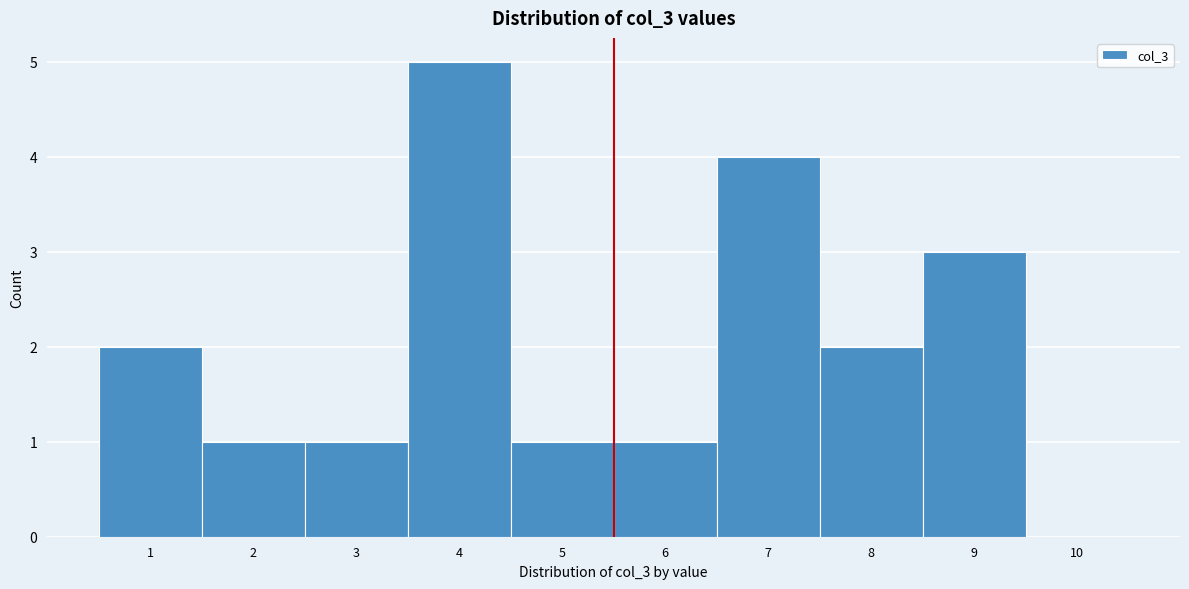

Reading left to right, transcribe this chart: for each bar, give the range it covers on the x-axis and its height. The values are not printed on the chart, so give them approximately, as read against the axis.

0.5 to 1.5: 2
1.5 to 2.5: 1
2.5 to 3.5: 1
3.5 to 4.5: 5
4.5 to 5.5: 1
5.5 to 6.5: 1
6.5 to 7.5: 4
7.5 to 8.5: 2
8.5 to 9.5: 3
9.5 to 10.5: 0